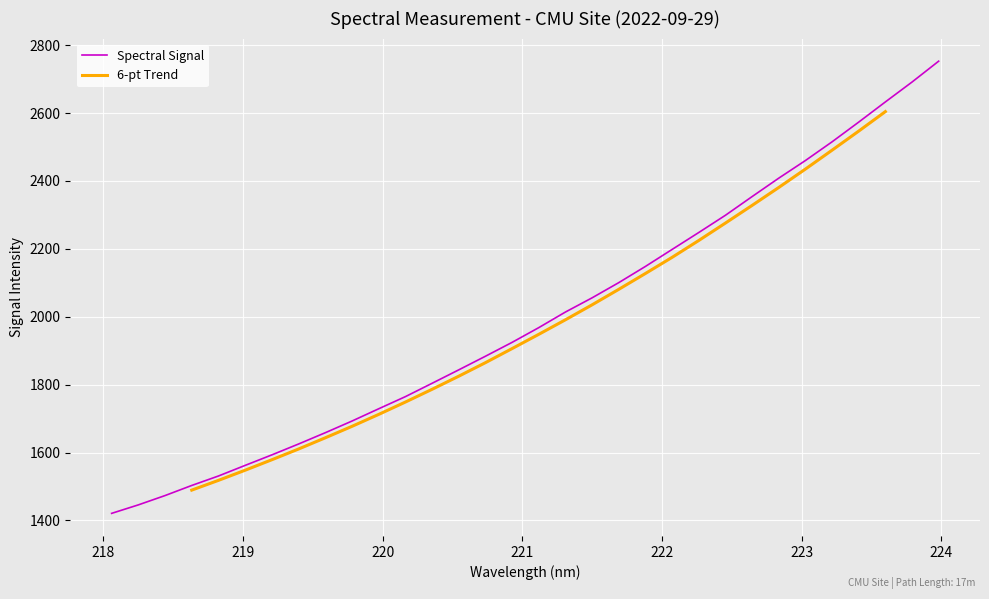

What is the label of the 19th point from the left?

221.4993